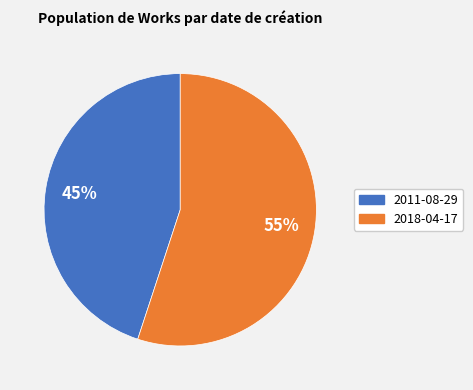

Which slice is the smallest?

2011-08-29